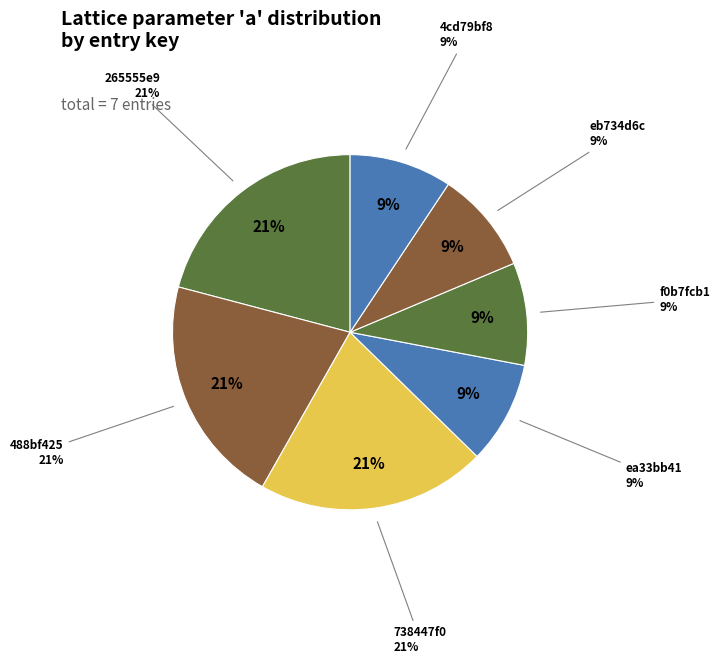

To the nearest percent, what is the combined percentage of f0b7fcb1 and ea33bb41?

19%